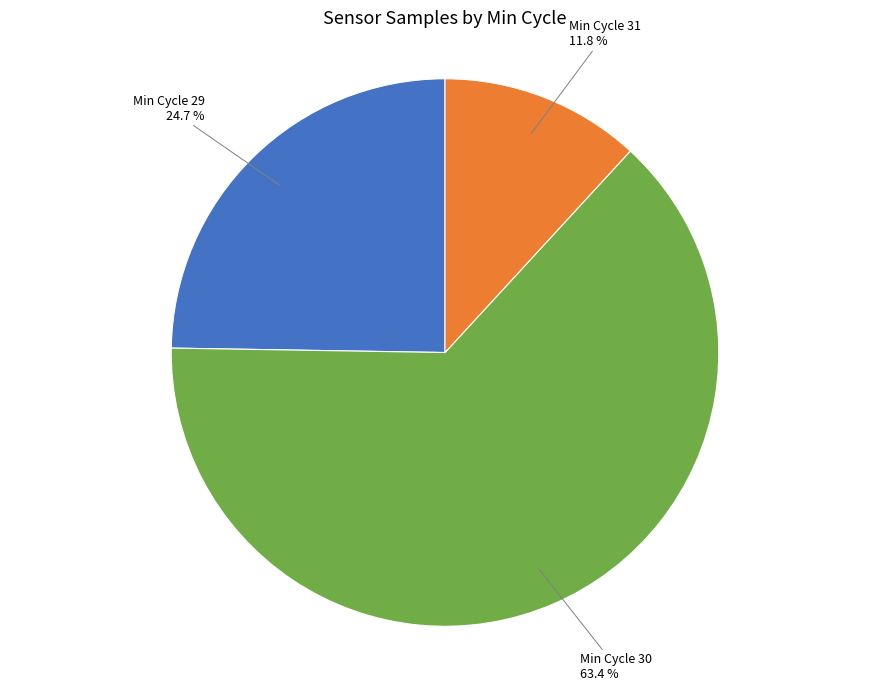

Is there any slice that represents more than half of the pie?

Yes